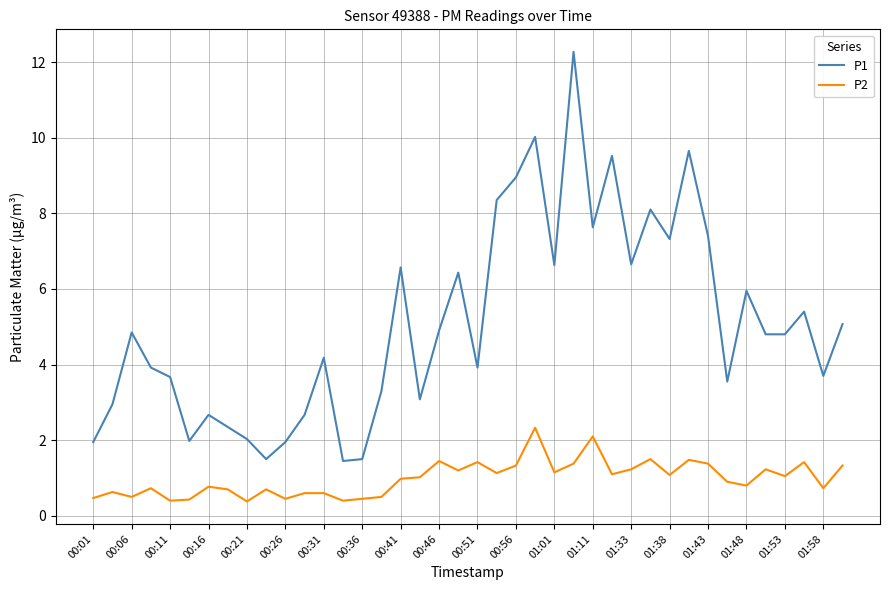

How many lines are shown in the chart?

2